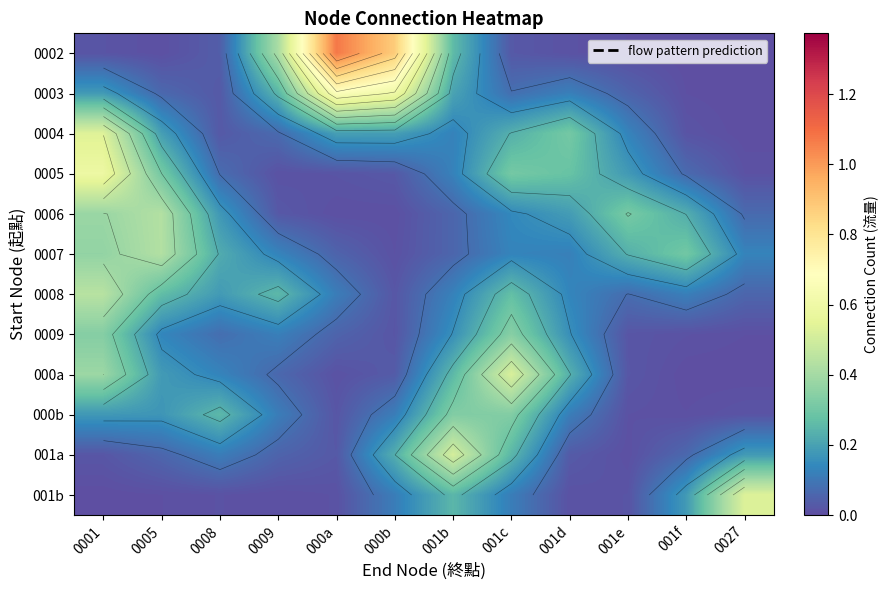

At 001e, list the series in order from smallest to largest.

0002, 001a, 000b, 001b, 0009, 000a, 0003, 0008, 0004, 0005, 0007, 0006